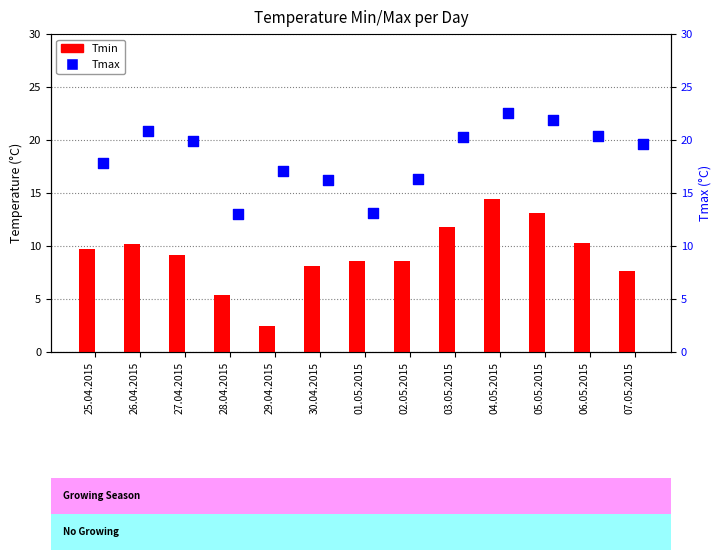

At which category is the sum across all series the highest?

04.05.2015